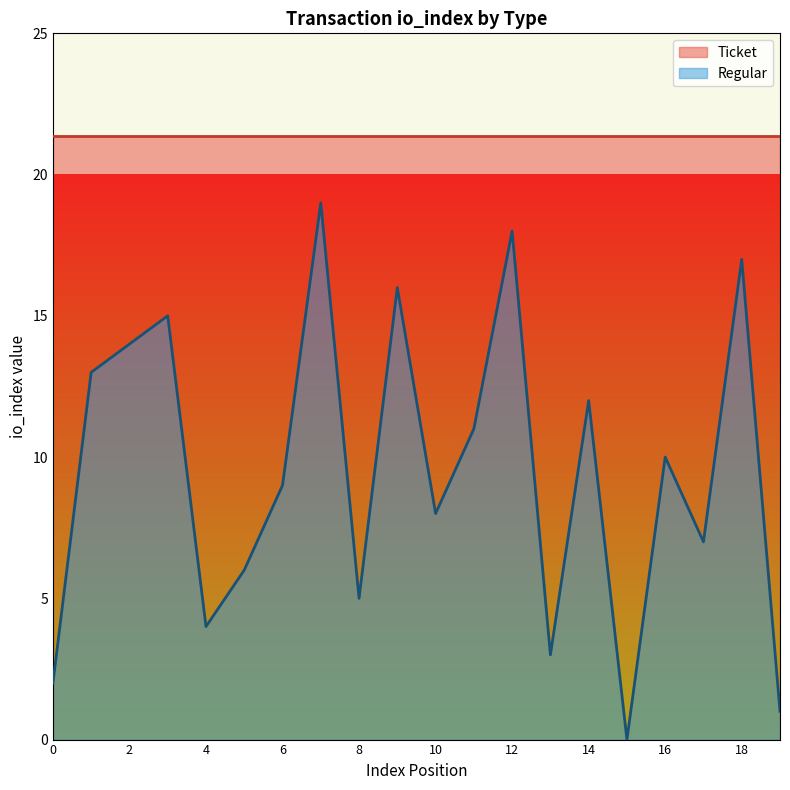

What is the sum of the values at 9 and 14?

28